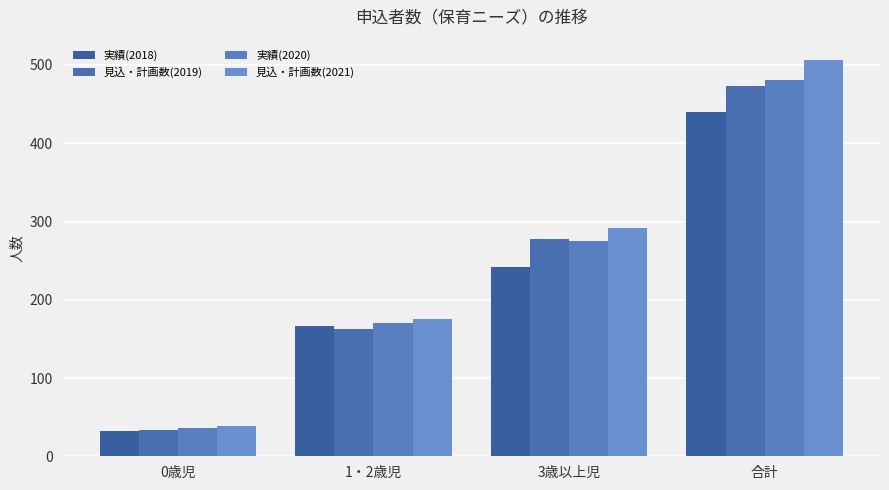

Which series has the widest spread of values?

見込・計画数(2021)